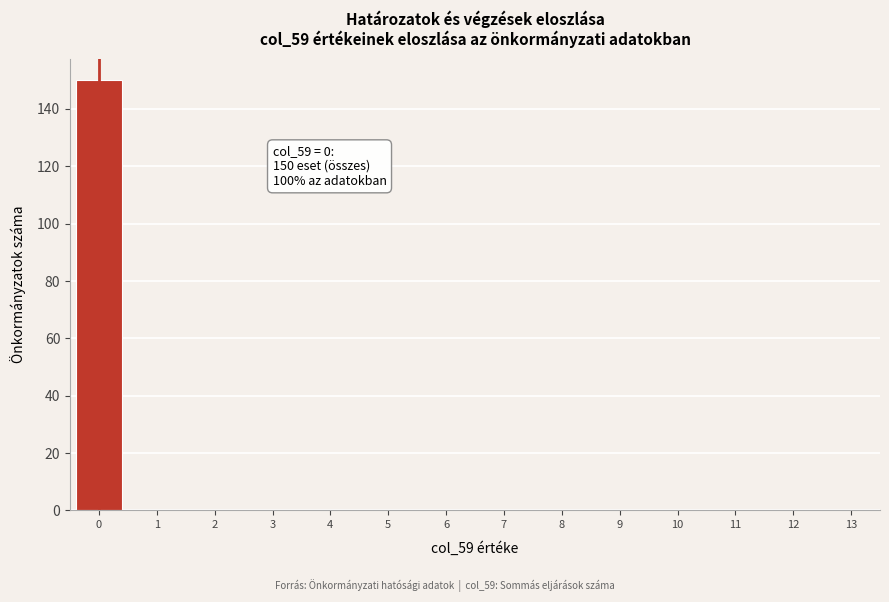

Reading left to right, transcribe all the data shown in this chart.

0=150	1=0	2=0	3=0	4=0	5=0	6=0	7=0	8=0	9=0	10=0	11=0	12=0	13=0